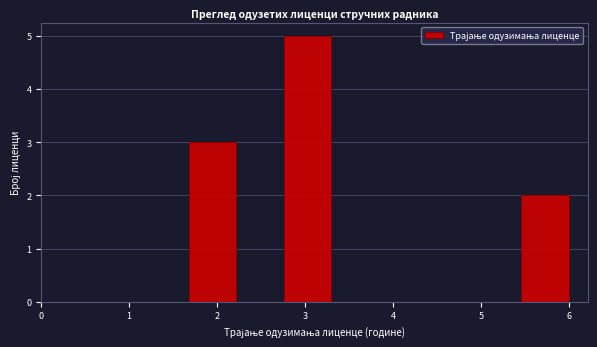

How tall is the bar that spans 2.76 to 3.30 on the x-axis? Neither the bar edges nor the heights are printed on the chart, so give them approximately, as read against the axes.

5